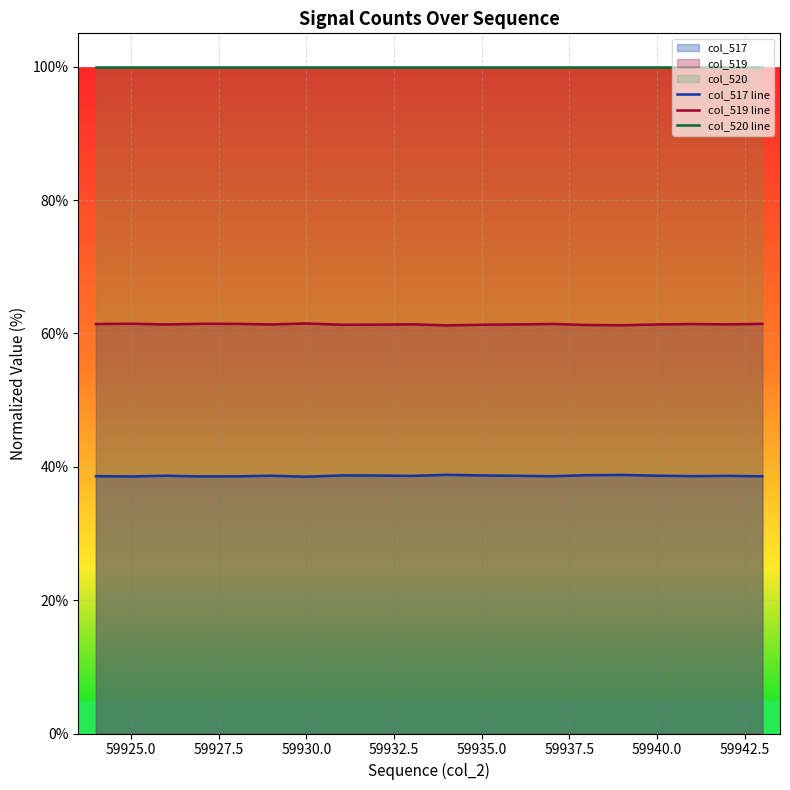

How many categories are shown in the chart?

20